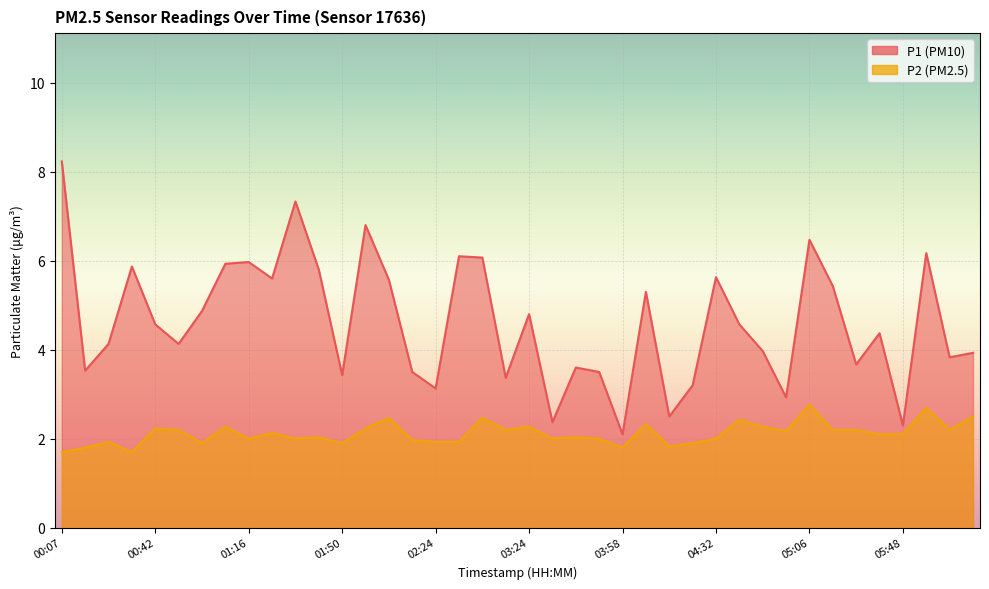

Reading left to right, list all the values displayed in this chart.

P1: 00:07=8.2	00:16=3.5	00:24=4.1	00:33=5.9	00:42=4.6	00:50=4.1	00:59=4.9	01:07=5.9	01:16=6.0	01:24=5.6	01:33=7.3	01:41=5.8	01:50=3.4	01:58=6.8	02:07=5.6	02:15=3.5	02:24=3.1	02:41=6.1	03:07=6.1	03:15=3.4	03:24=4.8	03:32=2.4	03:41=3.6	03:50=3.5	03:58=2.1	04:07=5.3	04:15=2.5	04:23=3.2	04:32=5.6	04:40=4.6	04:49=4.0	04:57=2.9	05:06=6.5	05:14=5.4	05:23=3.7	05:40=4.4	05:48=2.3	05:57=6.2	06:05=3.8	06:14=3.9
P2: 00:07=1.7	00:16=1.8	00:24=1.9	00:33=1.7	00:42=2.2	00:50=2.2	00:59=1.9	01:07=2.3	01:16=2.0	01:24=2.1	01:33=2.0	01:41=2.0	01:50=1.9	01:58=2.2	02:07=2.5	02:15=2.0	02:24=1.9	02:41=1.9	03:07=2.5	03:15=2.2	03:24=2.3	03:32=2.0	03:41=2.0	03:50=2.0	03:58=1.8	04:07=2.3	04:15=1.8	04:23=1.9	04:32=2.0	04:40=2.4	04:49=2.3	04:57=2.2	05:06=2.8	05:14=2.2	05:23=2.2	05:40=2.1	05:48=2.1	05:57=2.7	06:05=2.2	06:14=2.5